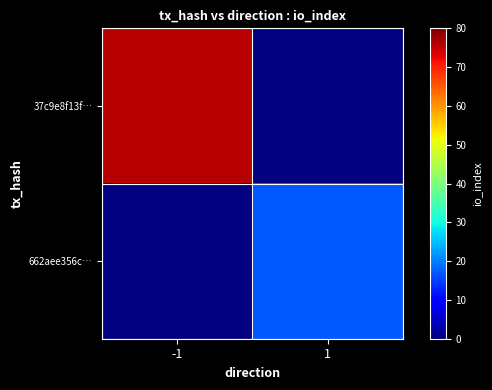

At which label does 662aee356c… reach its minimum?

-1